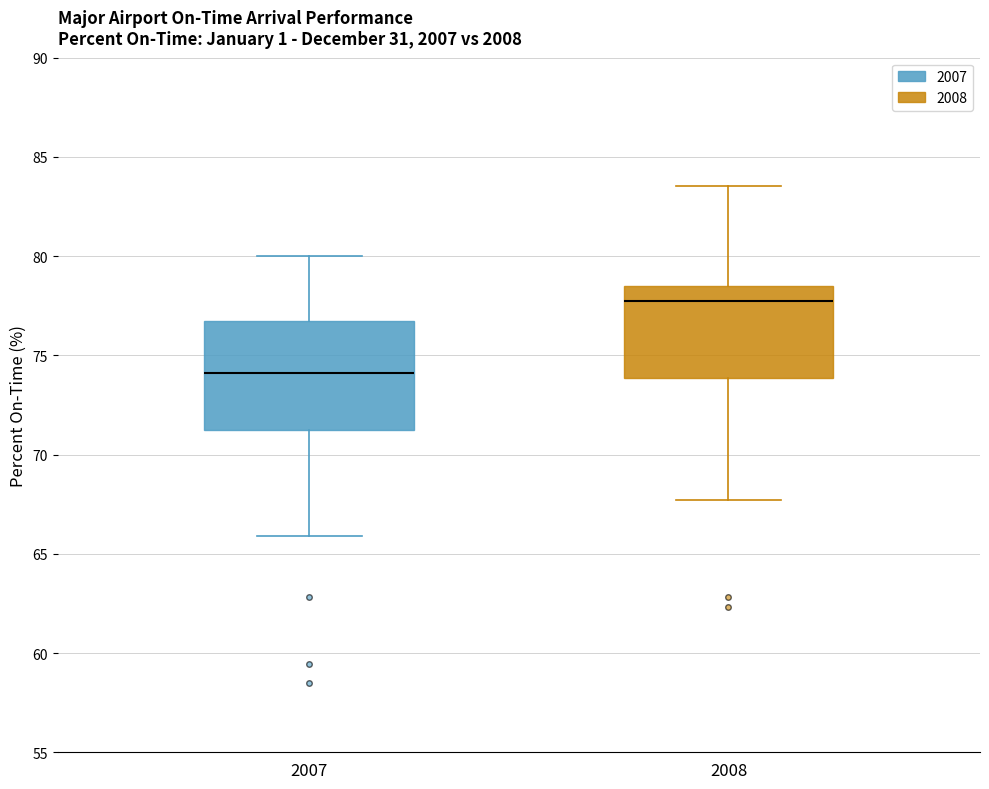

Which box is the tallest, from its lower edge to its upper edge?

2007